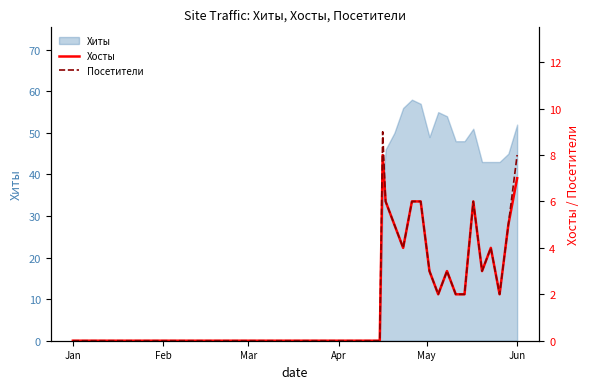

What is the average value of the Хосты series?

3